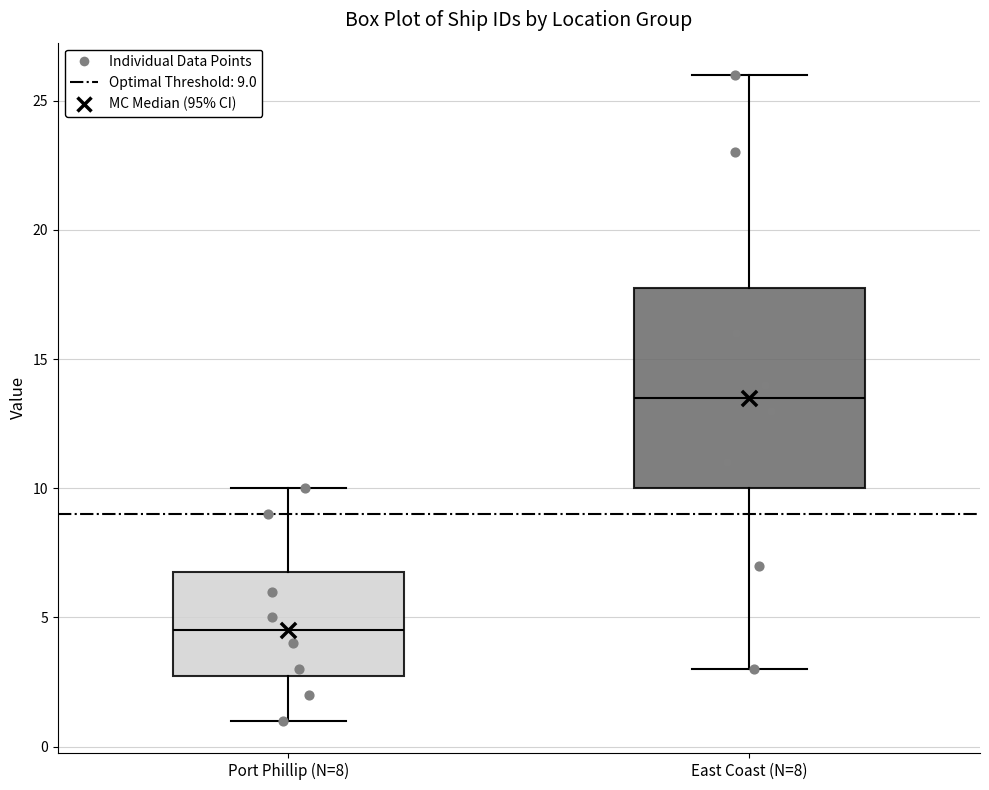

Where is the lower edge of the box for Port Phillip (N=8) on the y-axis? The values are not printed on the chart, so give them approximately, as read against the axis.

3.0